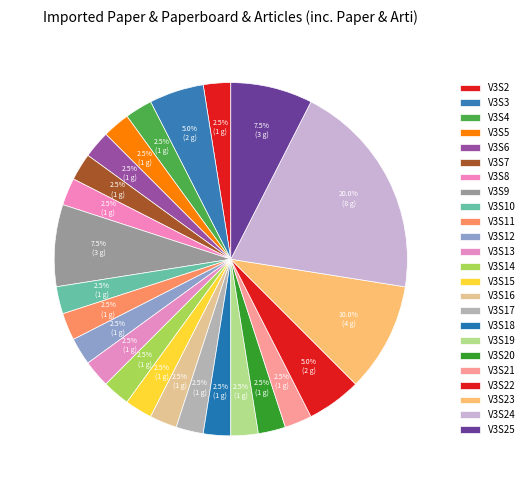

Count the number of slices in the pie.

24